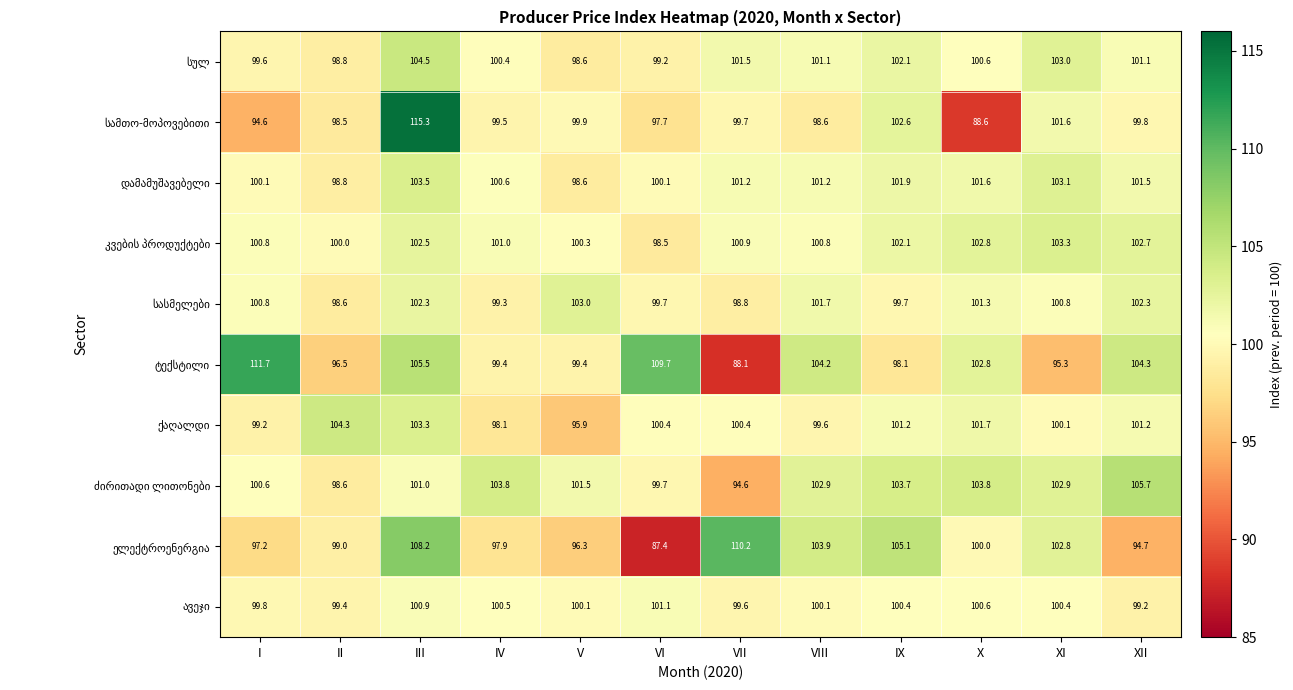

At how many categories does at least one series exceed 110?

3